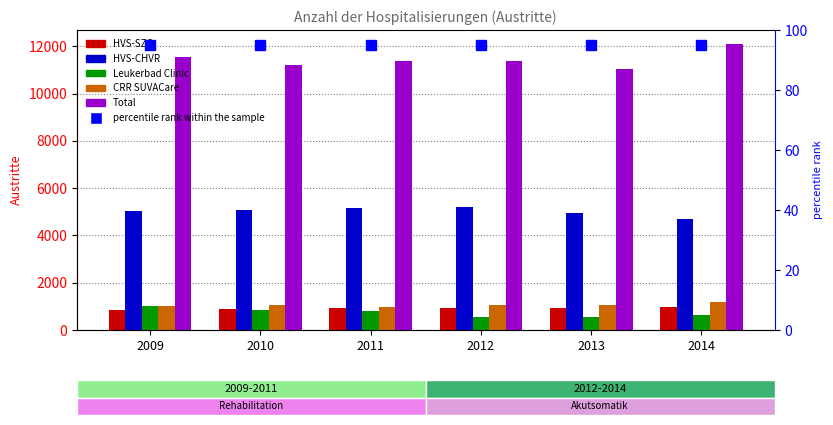

True or false: CRR SUVACare has a value of 1183 at 2014.

True